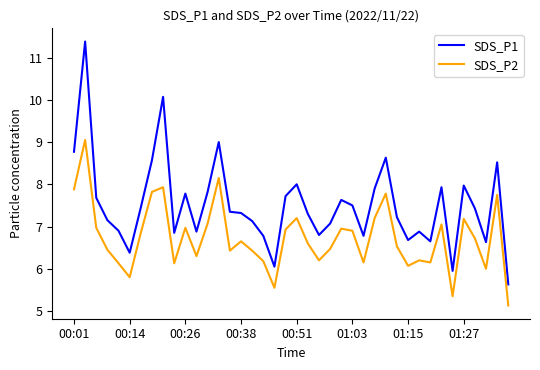

How many lines are shown in the chart?

2